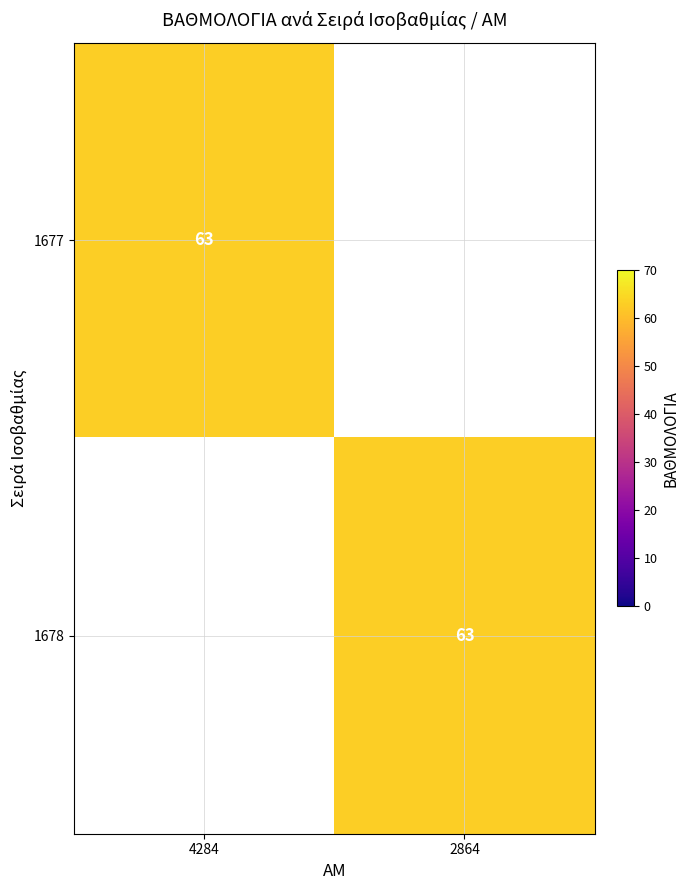

The value of 1677 at 4284 is 86. True or false?

False